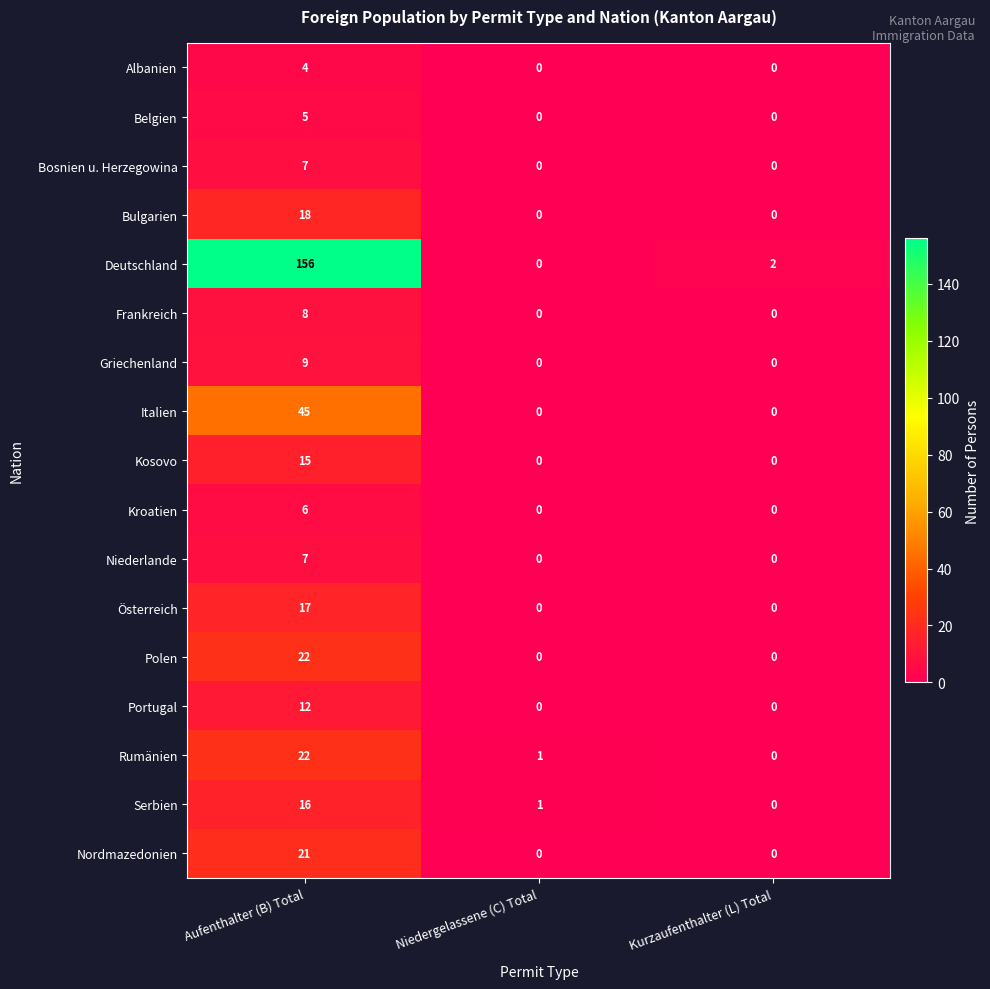

What is the difference between the highest and lowest values at Aufenthalter (B) Total?

152